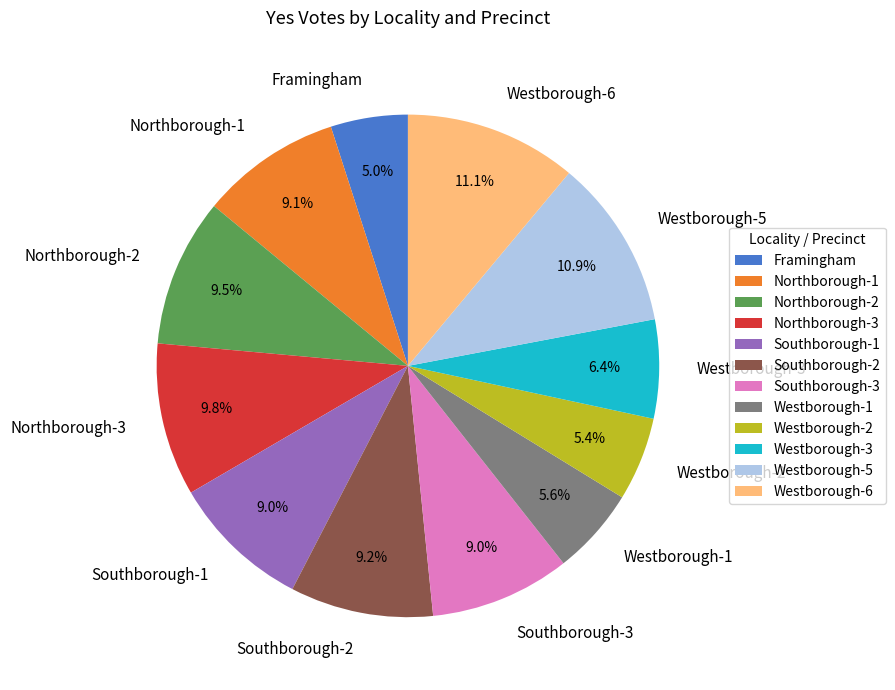

Approximately how many times larger is the value at Southborough-3 compared to Southborough-1?

1.0